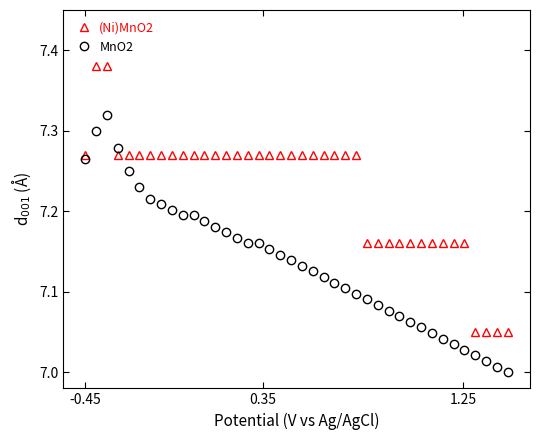

Rank the series by their average value, from highest to lowest.

(Ni)MnO2, MnO2